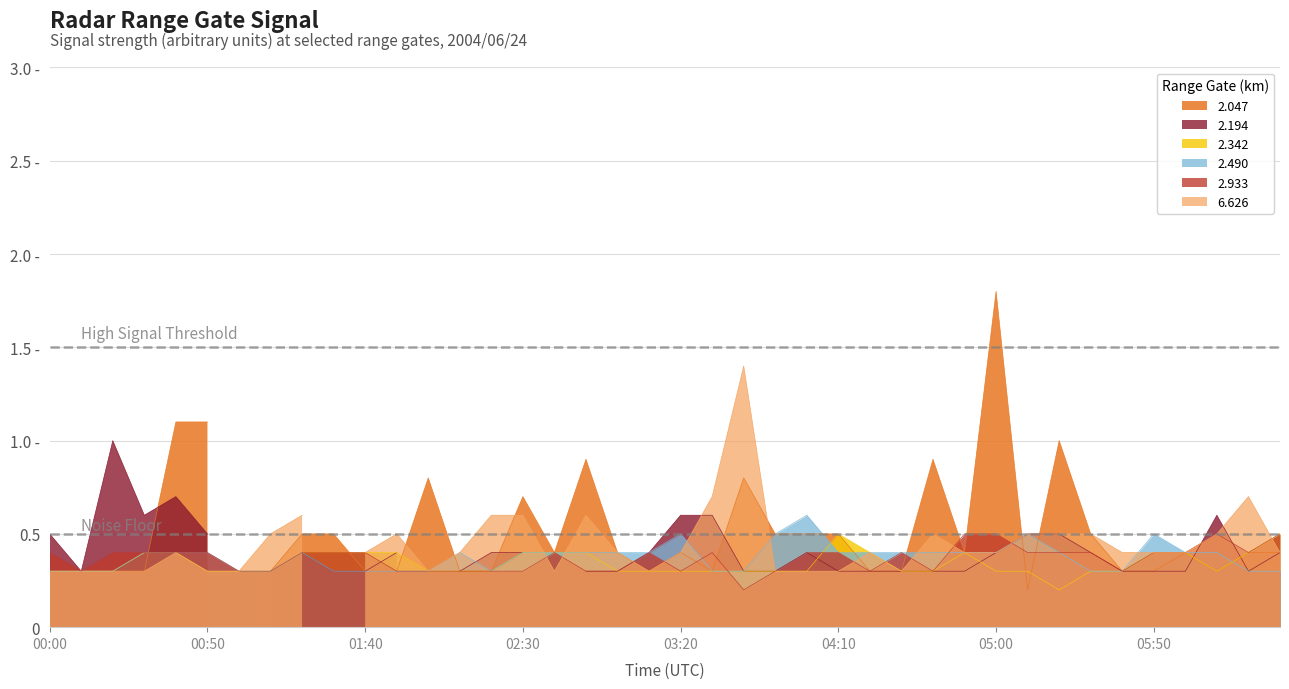

What is the difference between the second highest and second lowest values in the 2.933 series?

0.2